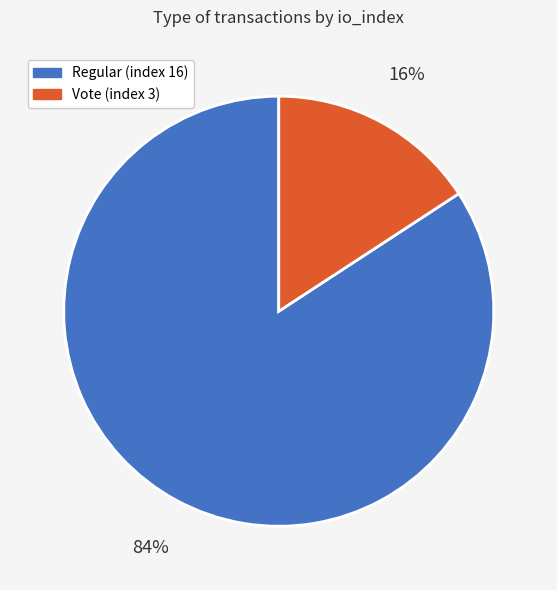

What percentage is the Regular (index 16) slice, to the nearest percent?

84%